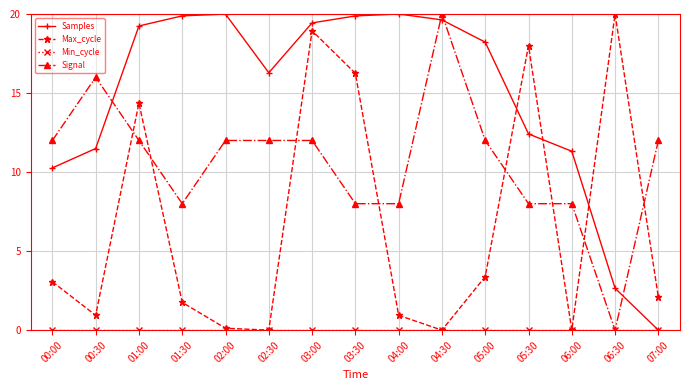

What is the maximum value shown in the chart?

20.0